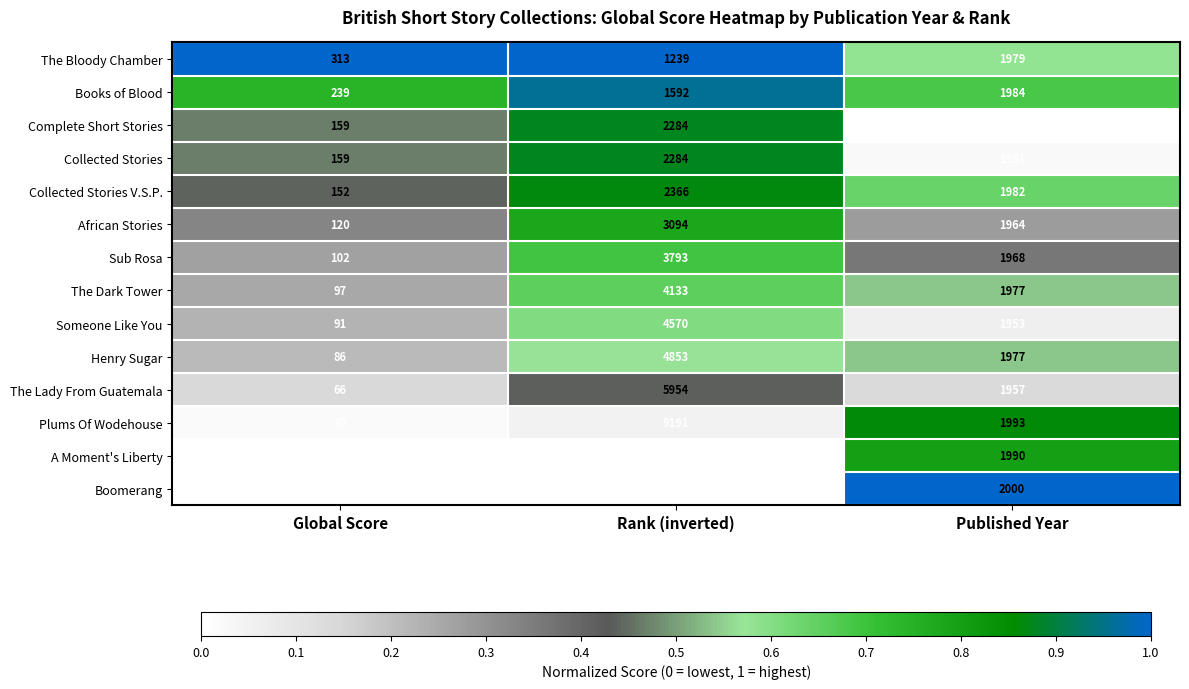

Which series has the widest spread of values?

Boomerang